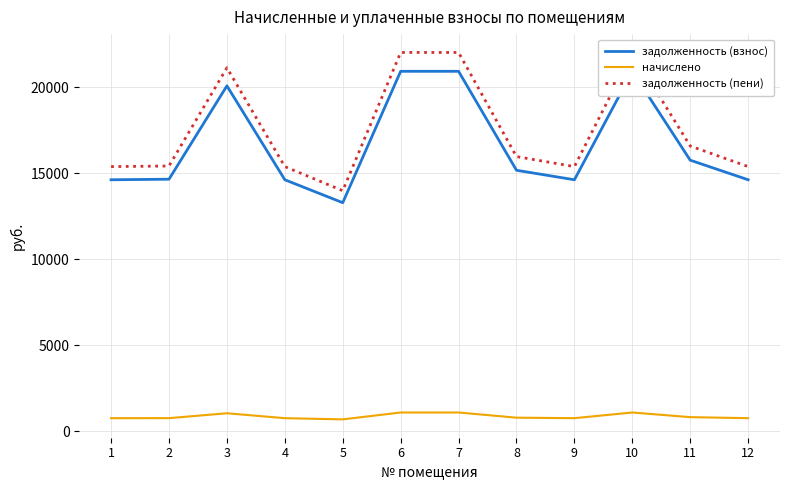

True or false: задолженность (пени) and задолженность (взнос) cross at least once.

False